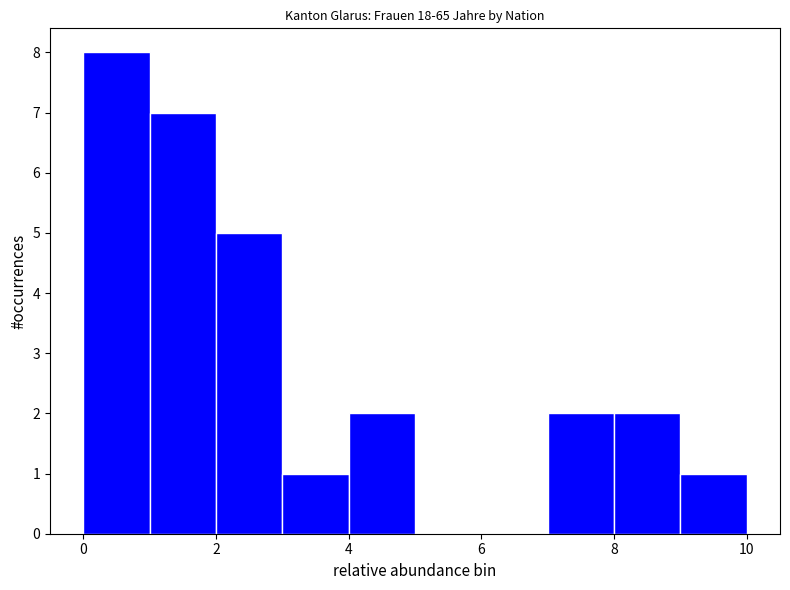

Which range on the x-axis has the tallest bar?

0 to 1